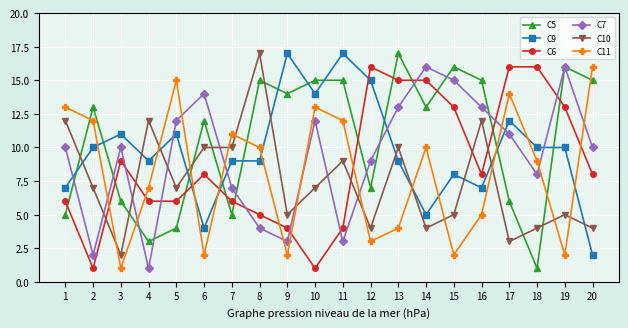

Reading left to right, transcribe all the data shown in this chart.

C5: 5	13	6	3	4	12	5	15	14	15	15	7	17	13	16	15	6	1	16	15
C9: 7	10	11	9	11	4	9	9	17	14	17	15	9	5	8	7	12	10	10	2
C6: 6	1	9	6	6	8	6	5	4	1	4	16	15	15	13	8	16	16	13	8
C7: 10	2	10	1	12	14	7	4	3	12	3	9	13	16	15	13	11	8	16	10
C10: 12	7	2	12	7	10	10	17	5	7	9	4	10	4	5	12	3	4	5	4
C11: 13	12	1	7	15	2	11	10	2	13	12	3	4	10	2	5	14	9	2	16